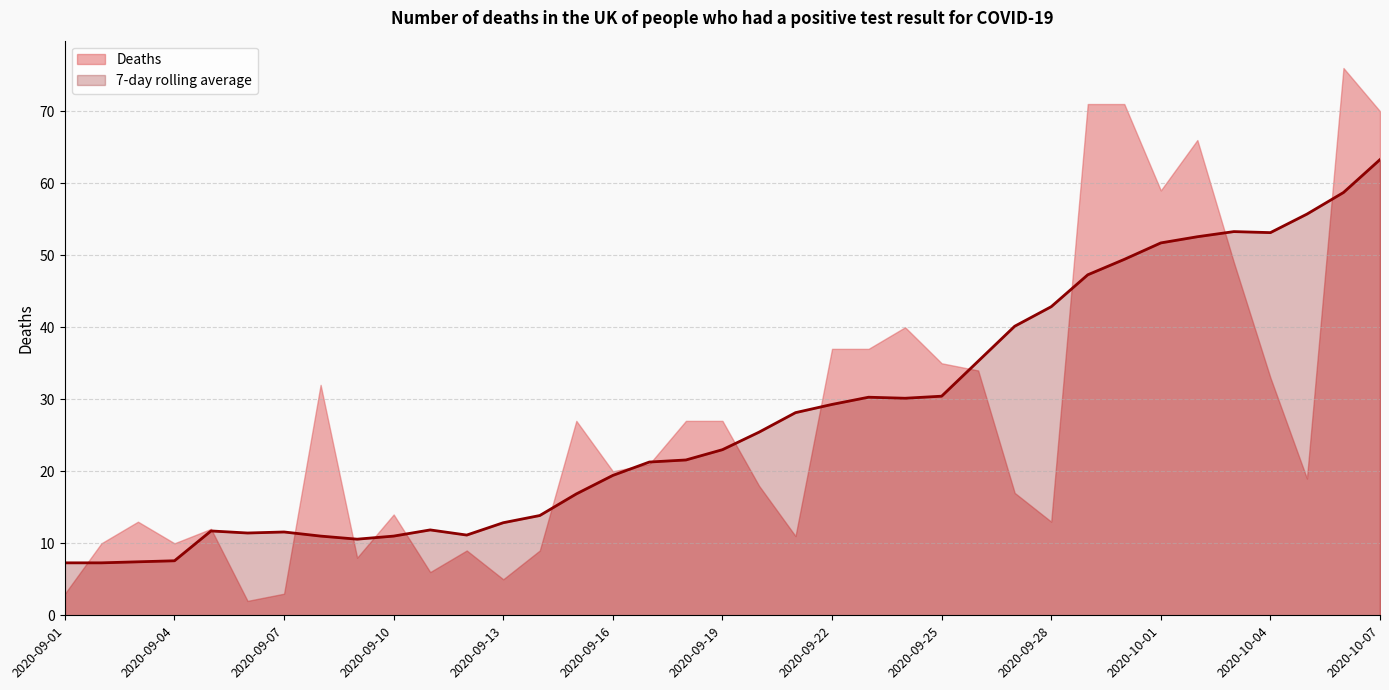

Where is the data nearest to the value 35?

2020-09-26